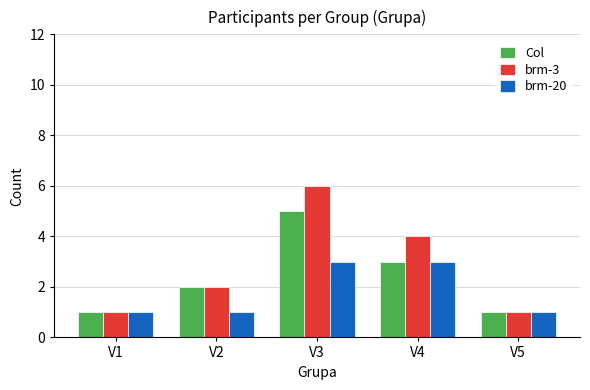

Reading right to left, what are all the values shown in this chart?

Col: 1	3	5	2	1
brm-3: 1	4	6	2	1
brm-20: 1	3	3	1	1